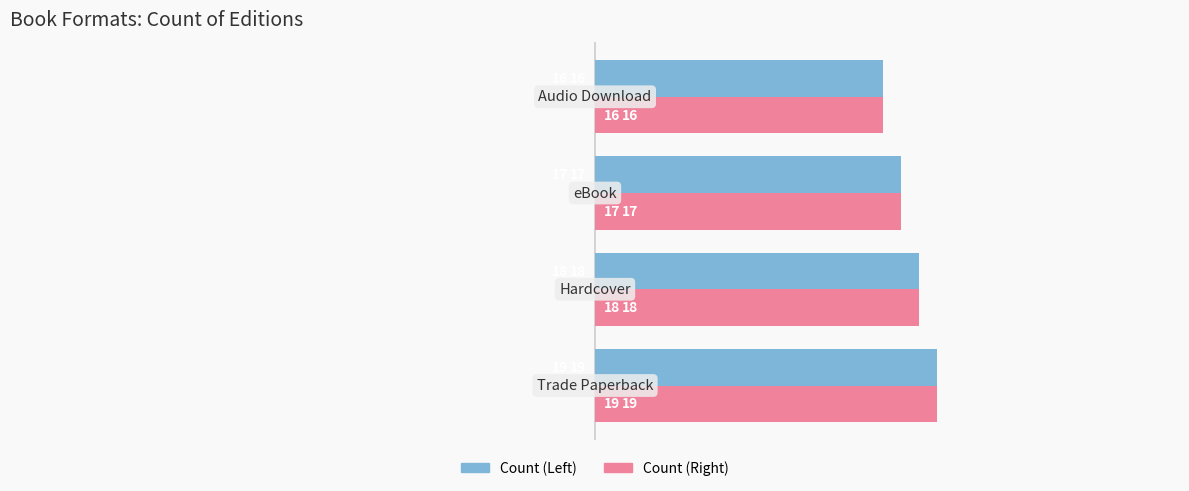

What is the difference between the maximum and minimum values in the Count (Left) series?

3